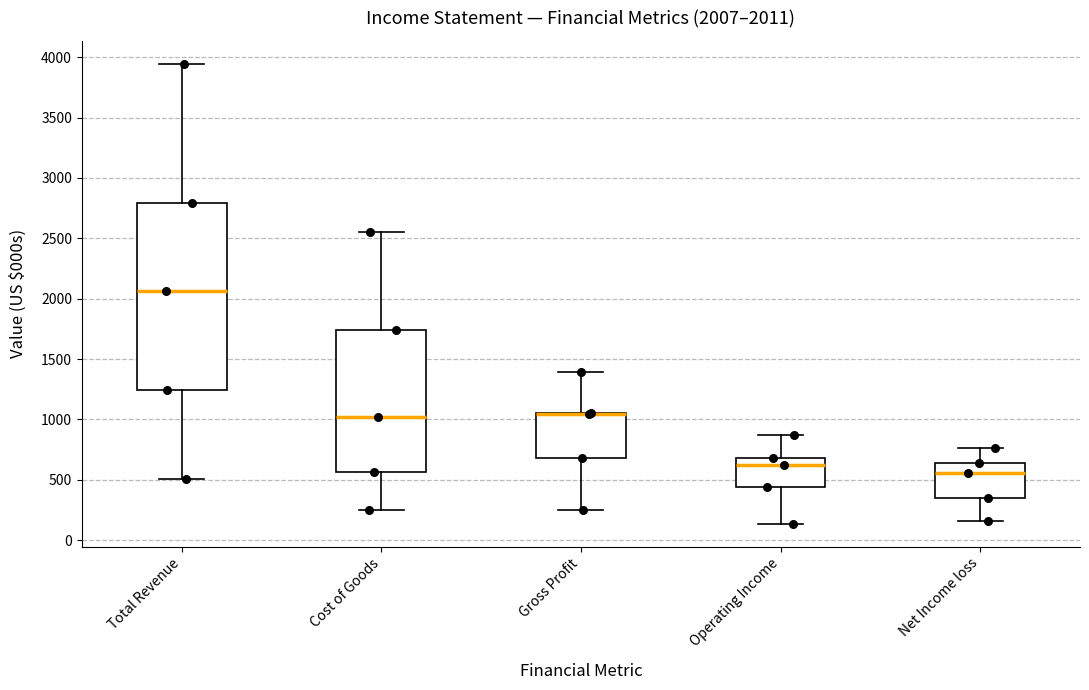

Comparing the boxes themselves (not the whiskers), which one is the tallest?

Total Revenue